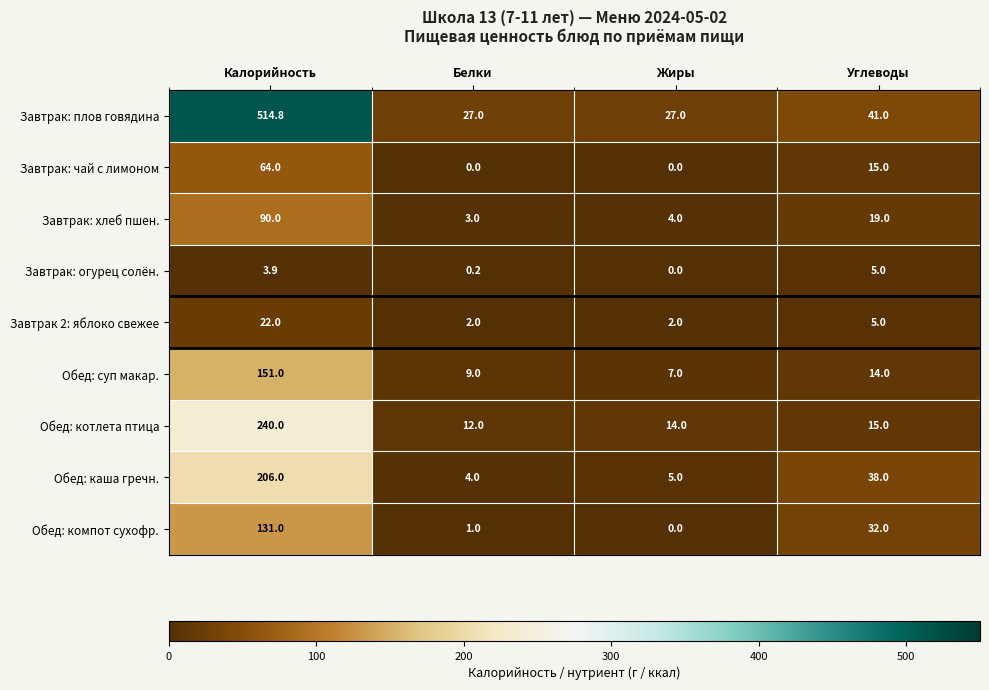

The value of Обед: котлета птица at Белки is 19.6. True or false?

False